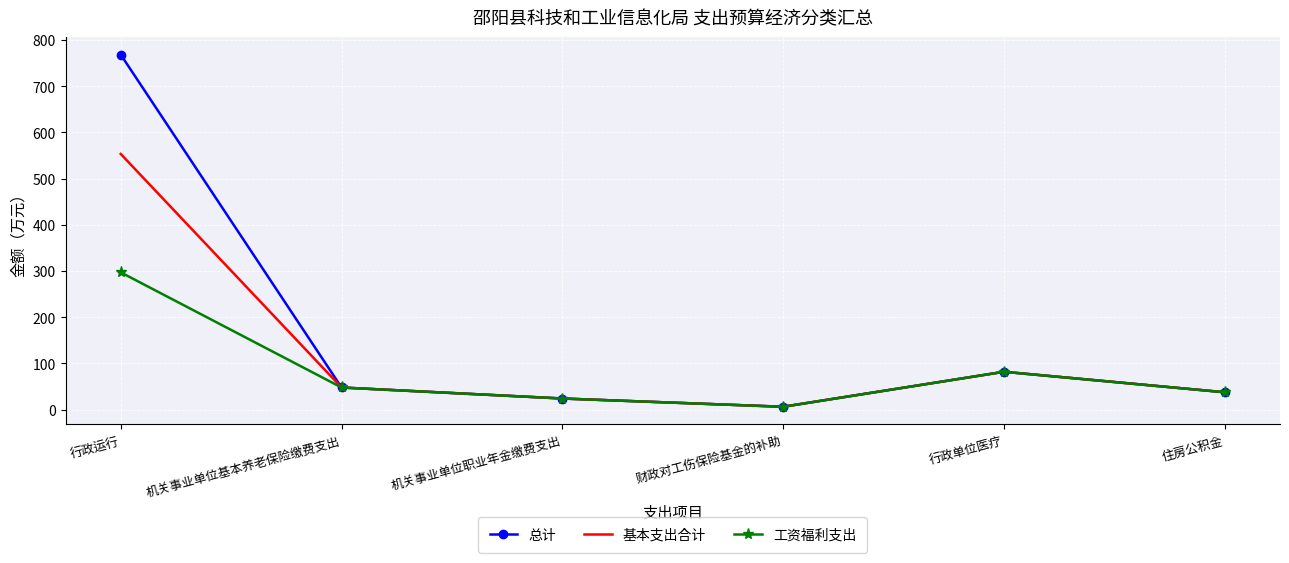

What position from the left is 行政运行?

1